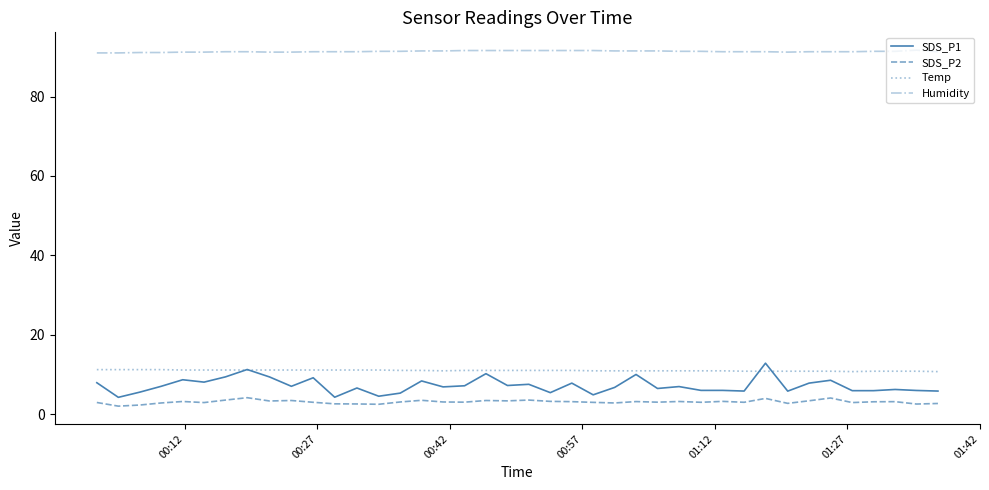

Which series has the largest total across all categories?

Humidity